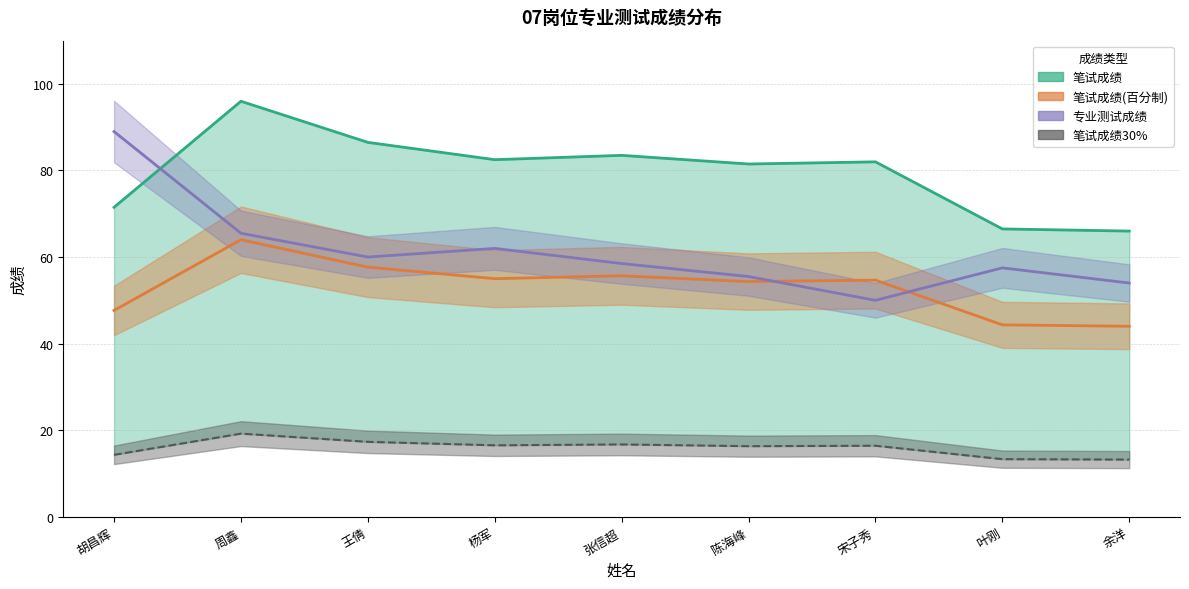

The value of 笔试成绩30% at 余洋 is 13.2. True or false?

True